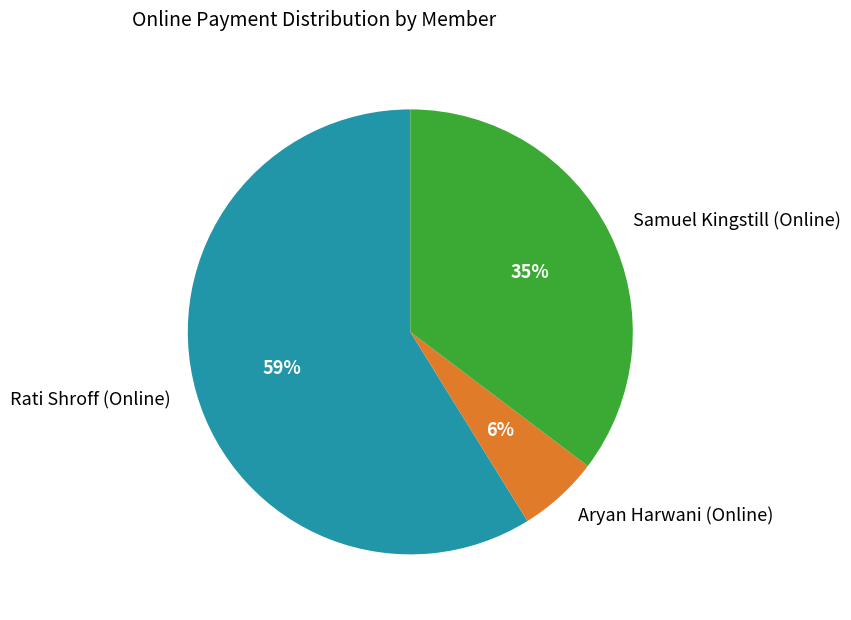

What percentage is the Aryan Harwani (Online) slice, to the nearest percent?

6%